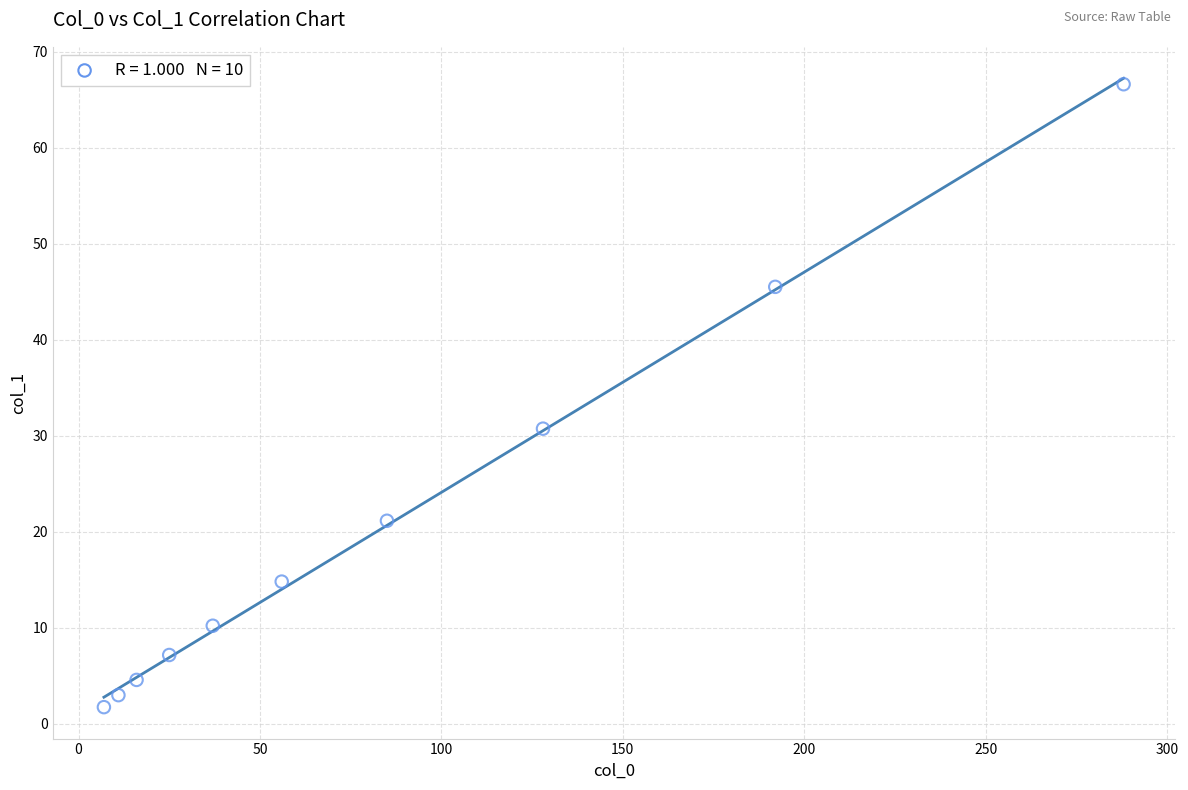

What Y value in the scatter plot is closest to 34?

30.7